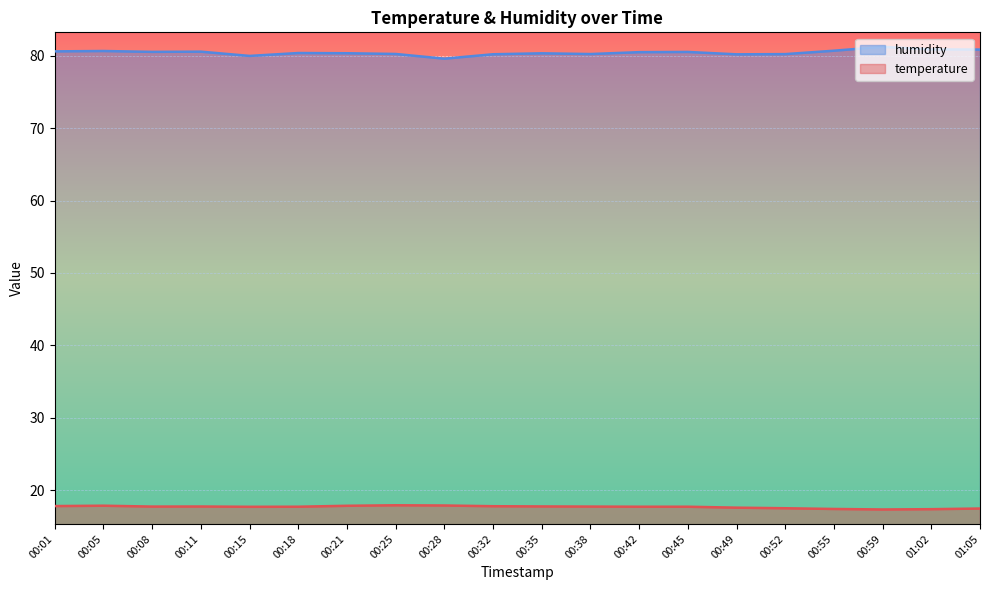

Where is the first local minimum for temperature?

00:08